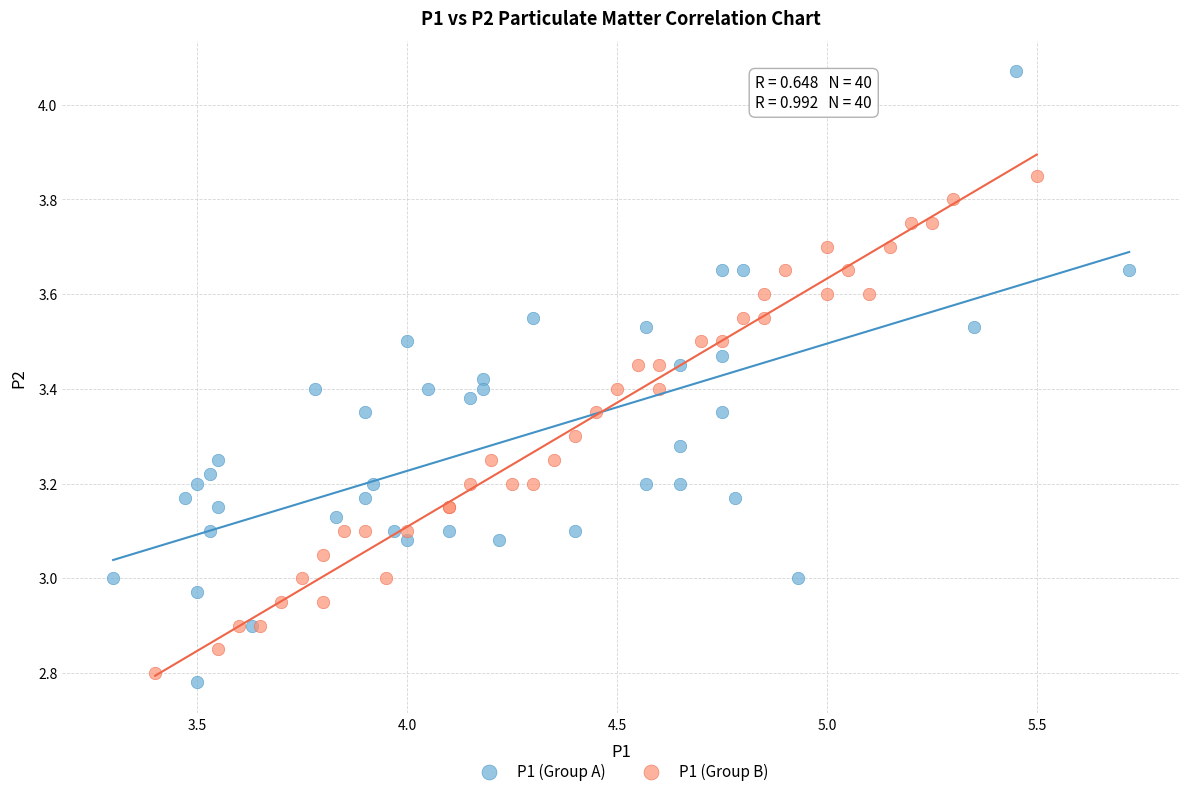

Which series has the largest Y range (max minus min)?

P1 (Group A)